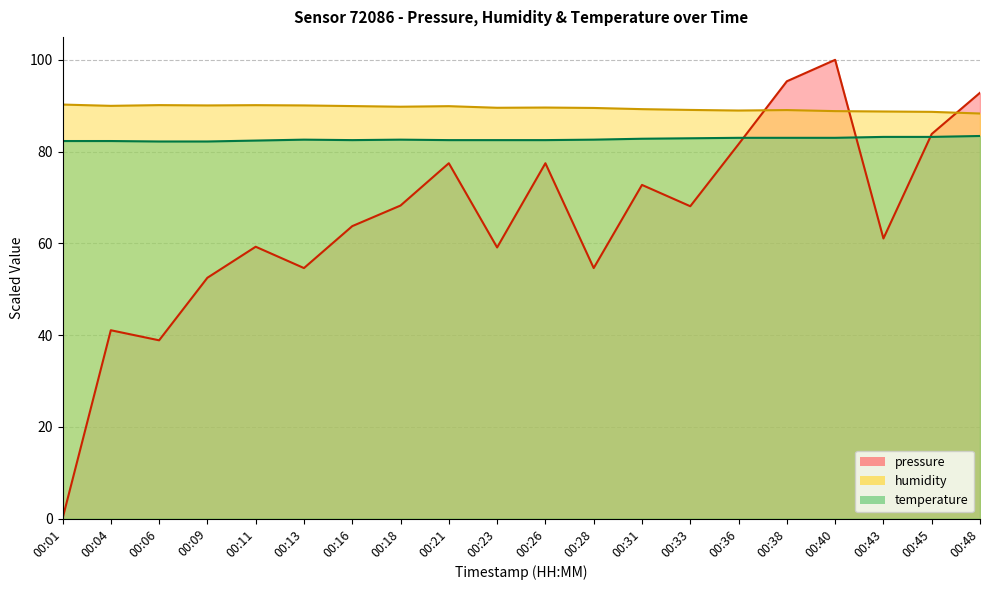

At which label does pressure first exceed 68?

00:18